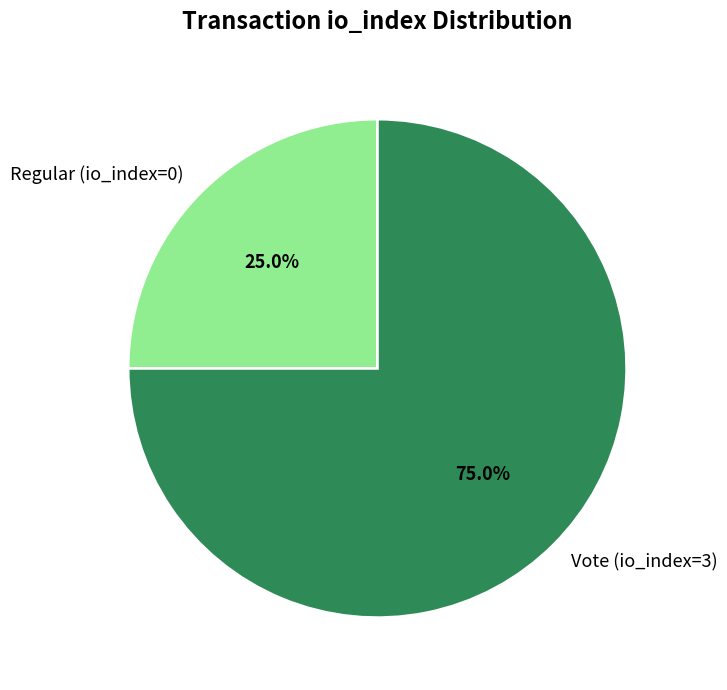

To the nearest percent, what is the combined percentage of Vote (io_index=3) and Regular (io_index=0)?

100%